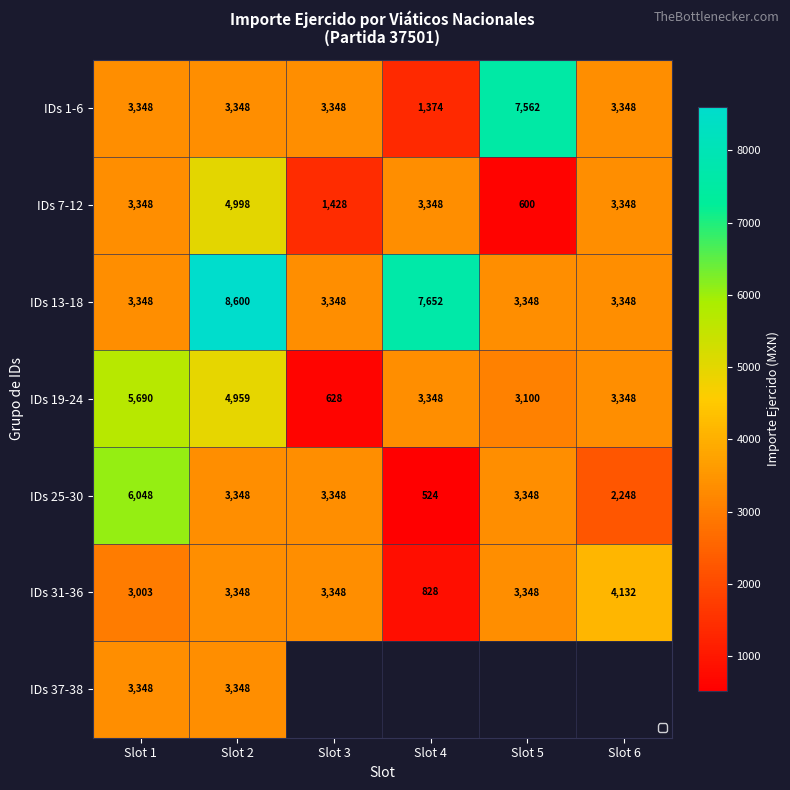

Which category has the lowest value in the IDs 1-6 series?

Slot 4